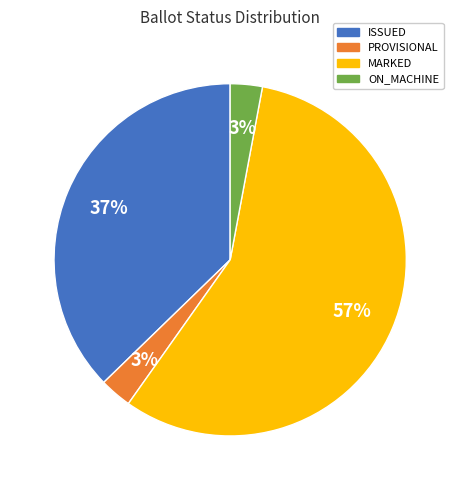

Does any single category account for the majority?

Yes